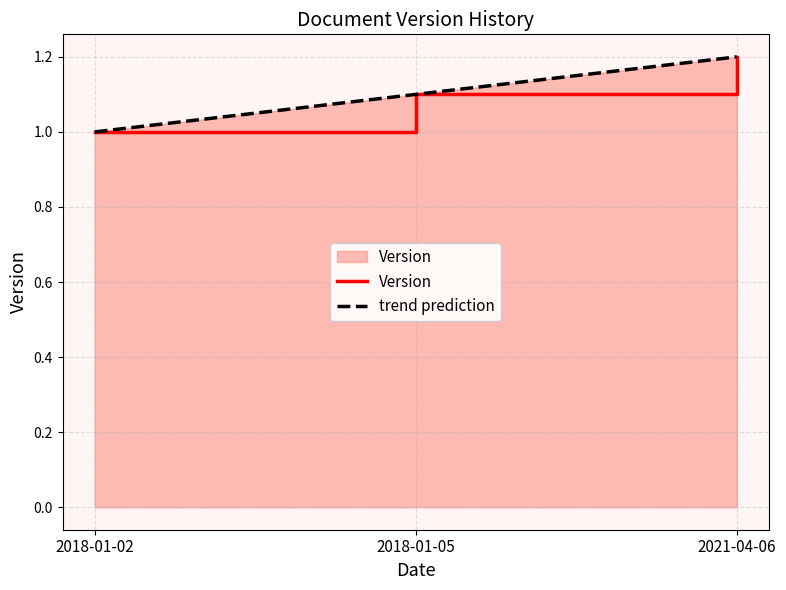

Read the value at 2018-01-02.

1.0